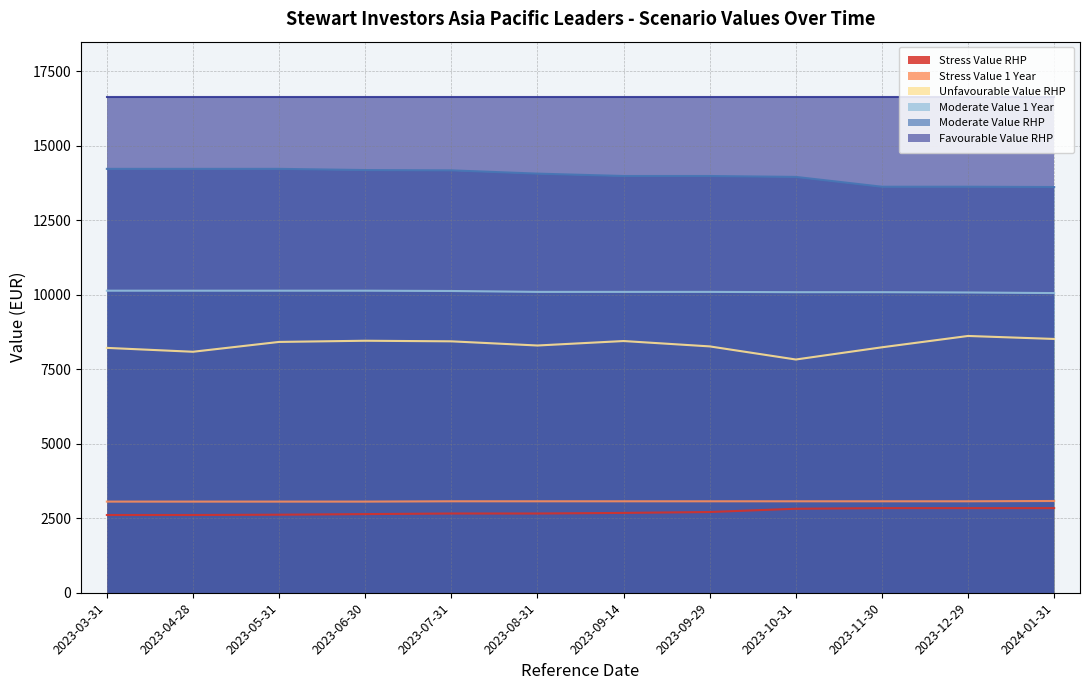

What are all the series names shown in the legend?

Stress Value RHP, Stress Value 1 Year, Unfavourable Value RHP, Moderate Value 1 Year, Moderate Value RHP, Favourable Value RHP